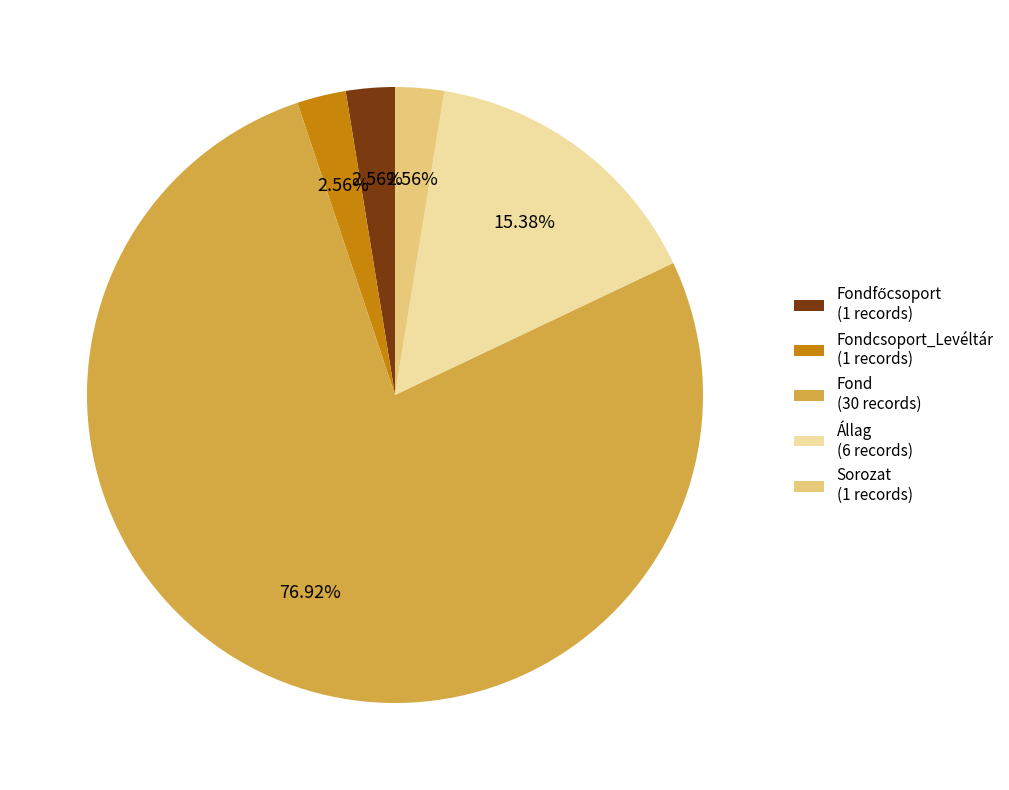

Is the sum of Állag (6 records) and Fondcsoport_Levéltár (1 records) greater than half?

No